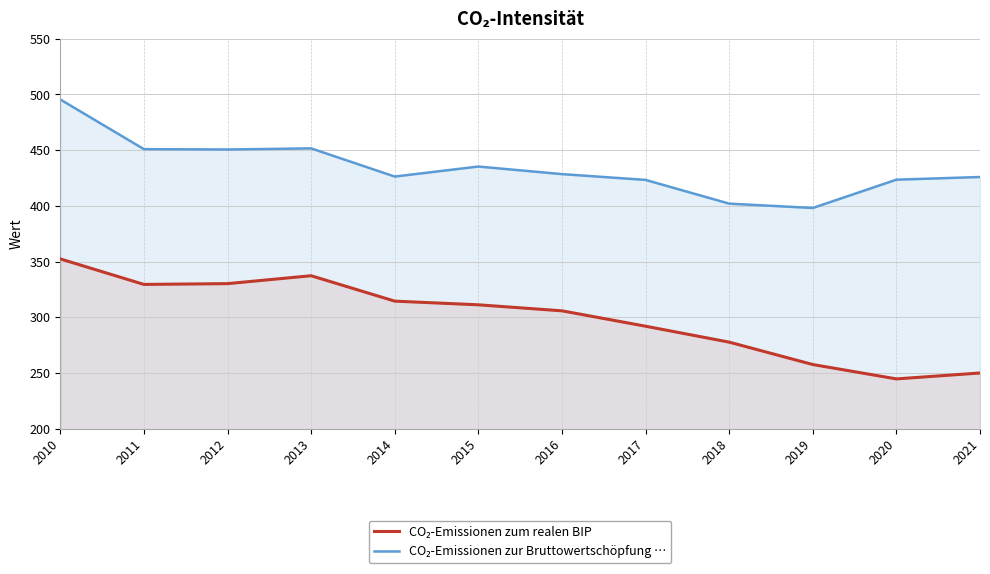

The value of CO₂-Emissionen zum realen BIP at 2020 is 152.7. True or false?

False